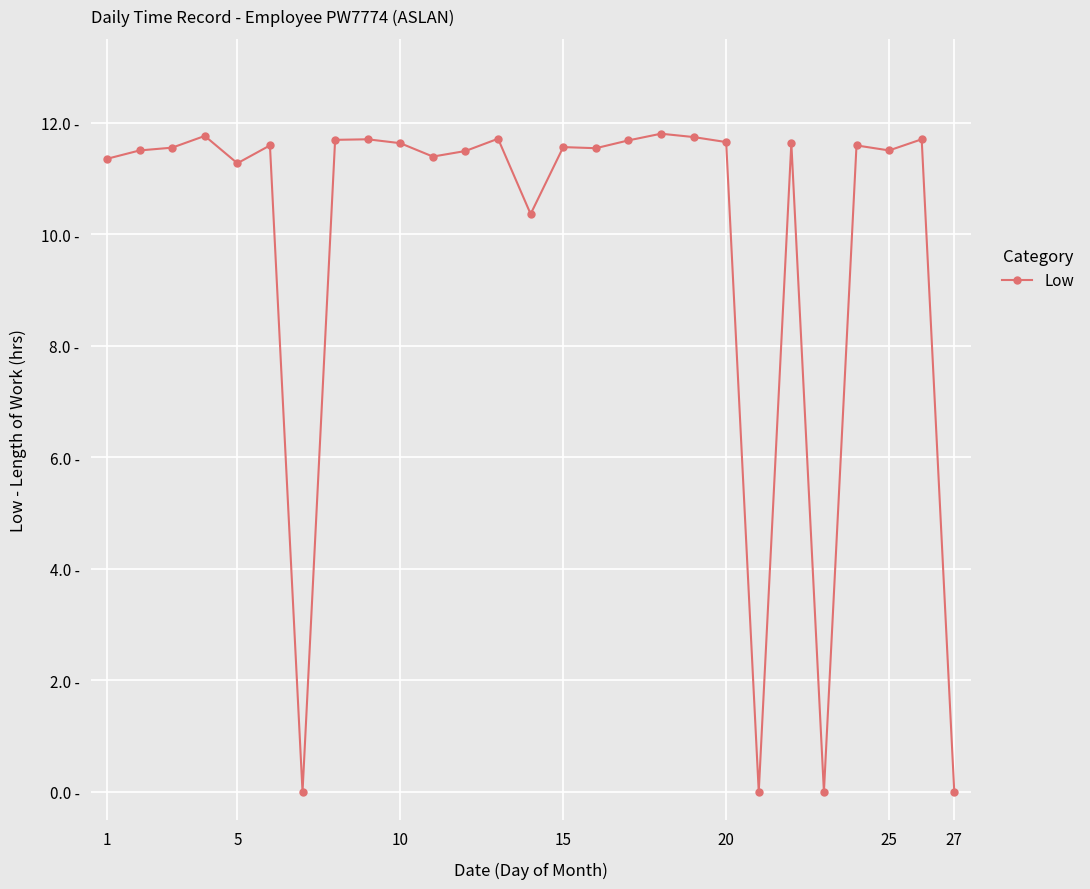

What is the difference between the maximum and second lowest values?

11.8